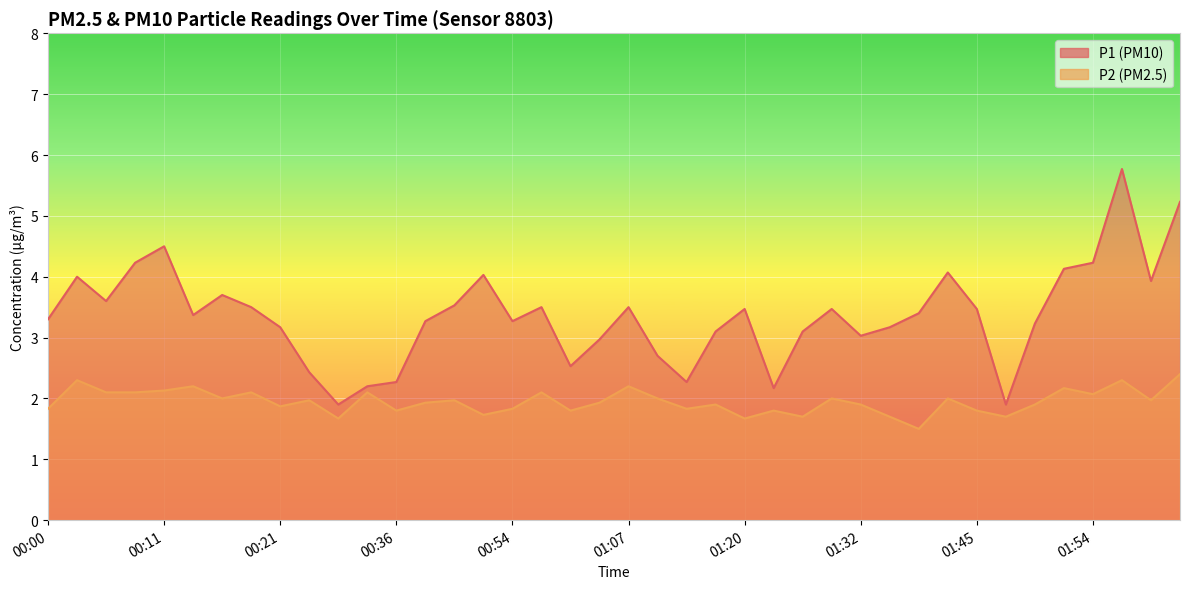

Which category has the highest value in the P2 series?

02:07